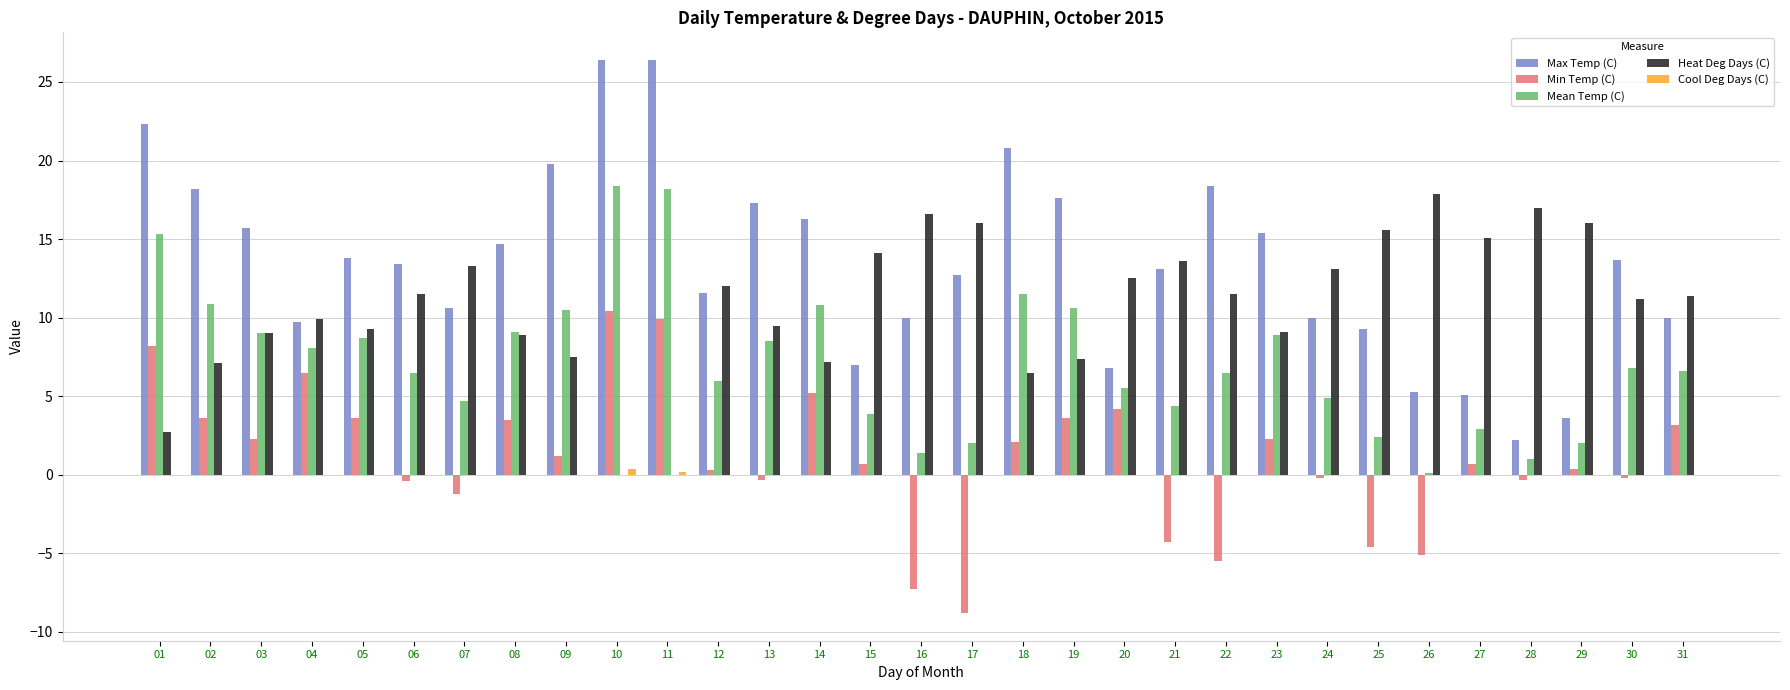

The Min Temp (C) series shows 10.4 at 10. True or false?

True